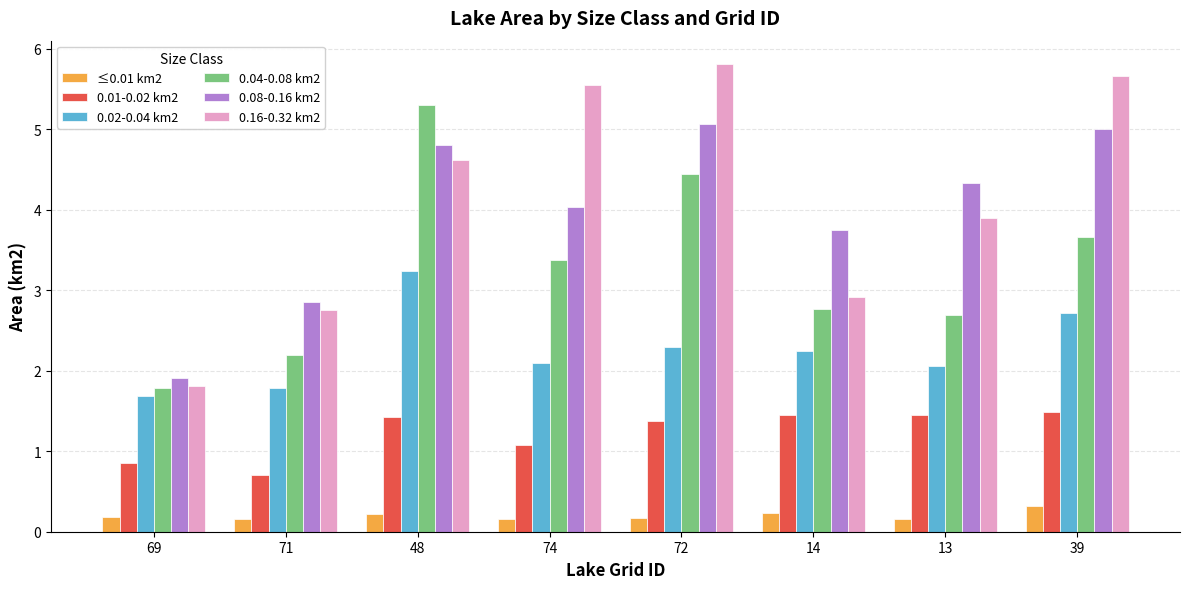

List the labels in order of 0.08-0.16 km2 value, smallest first.

69, 71, 14, 74, 13, 48, 39, 72